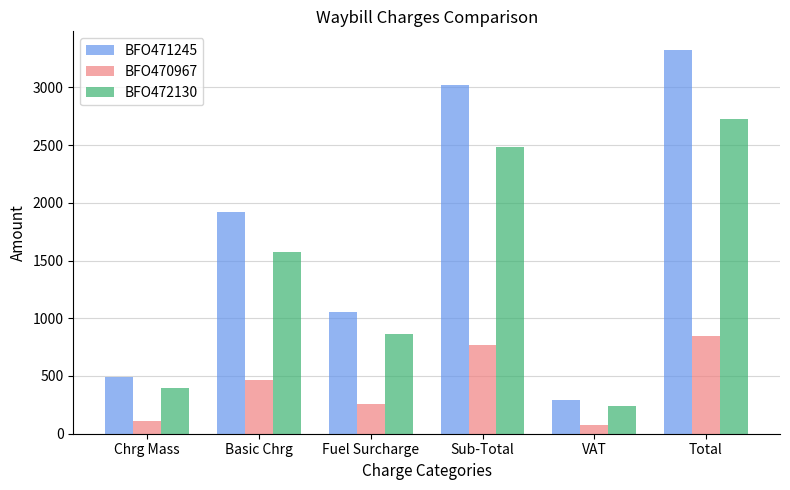

How many data points in BFO470967 are less than 465?

3